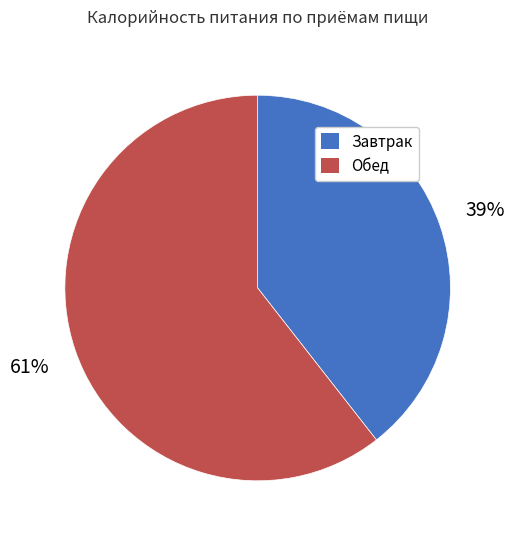

How many slices are in this pie chart?

2